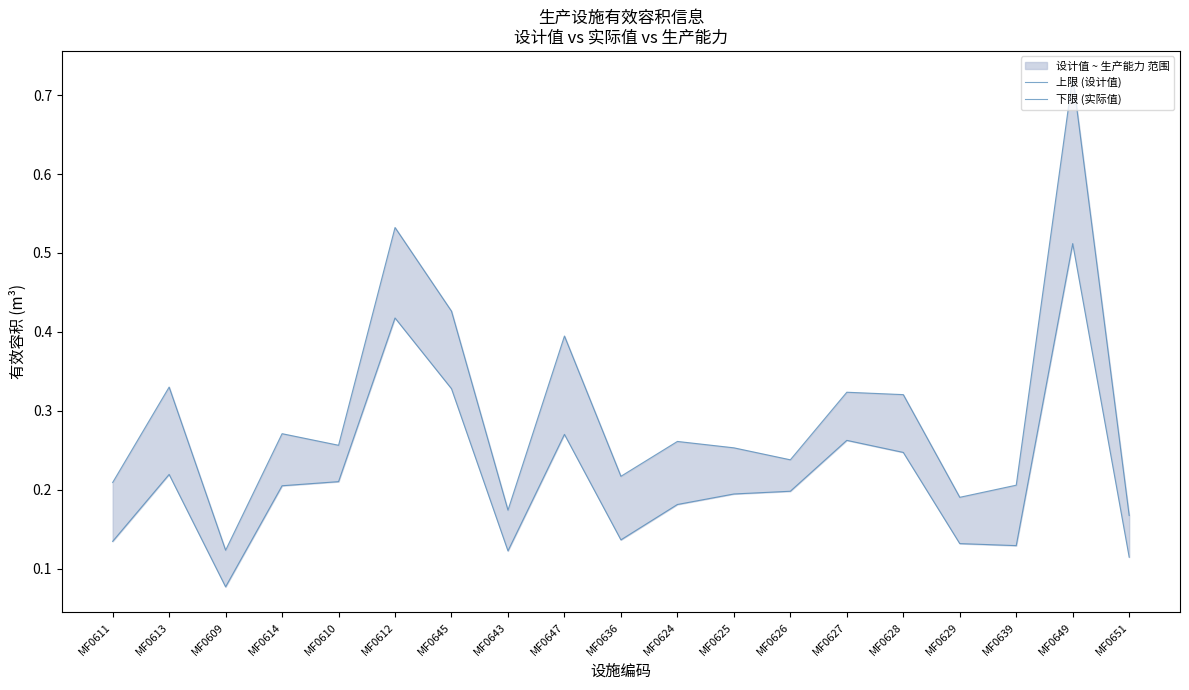

Reading left to right, extract all data points from this chart.

上限 (设计值): MF0611=0.2	MF0613=0.3	MF0609=0.1	MF0614=0.3	MF0610=0.3	MF0612=0.5	MF0645=0.4	MF0643=0.2	MF0647=0.4	MF0636=0.2	MF0624=0.3	MF0625=0.3	MF0626=0.2	MF0627=0.3	MF0628=0.3	MF0629=0.2	MF0639=0.2	MF0649=0.7	MF0651=0.2
下限 (实际值): MF0611=0.1	MF0613=0.2	MF0609=0.1	MF0614=0.2	MF0610=0.2	MF0612=0.4	MF0645=0.3	MF0643=0.1	MF0647=0.3	MF0636=0.1	MF0624=0.2	MF0625=0.2	MF0626=0.2	MF0627=0.3	MF0628=0.2	MF0629=0.1	MF0639=0.1	MF0649=0.5	MF0651=0.1